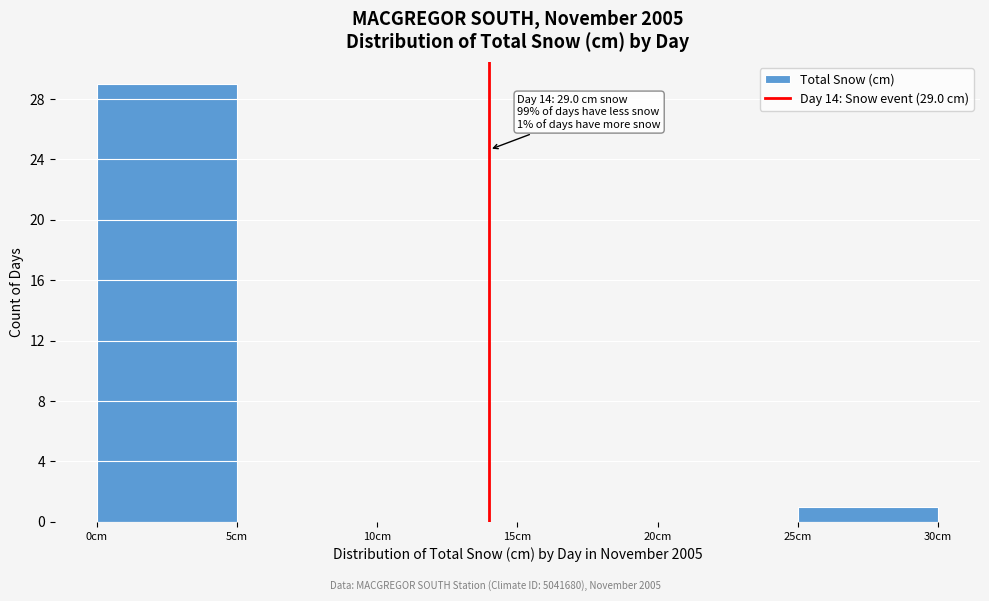

Which range on the x-axis has the tallest bar?

0 to 5